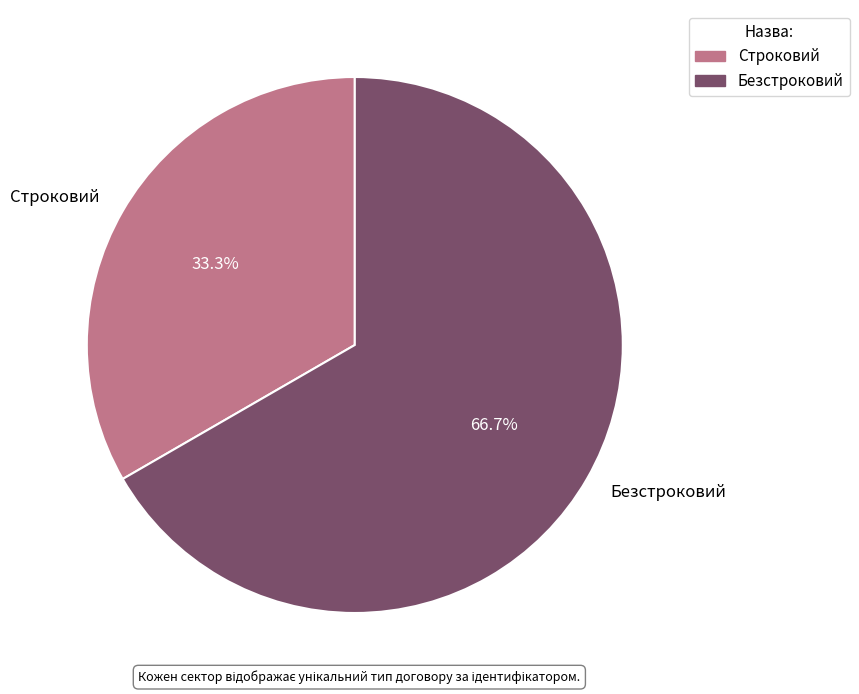

To the nearest percent, what is the combined percentage of Строковий and Безстроковий?

100%